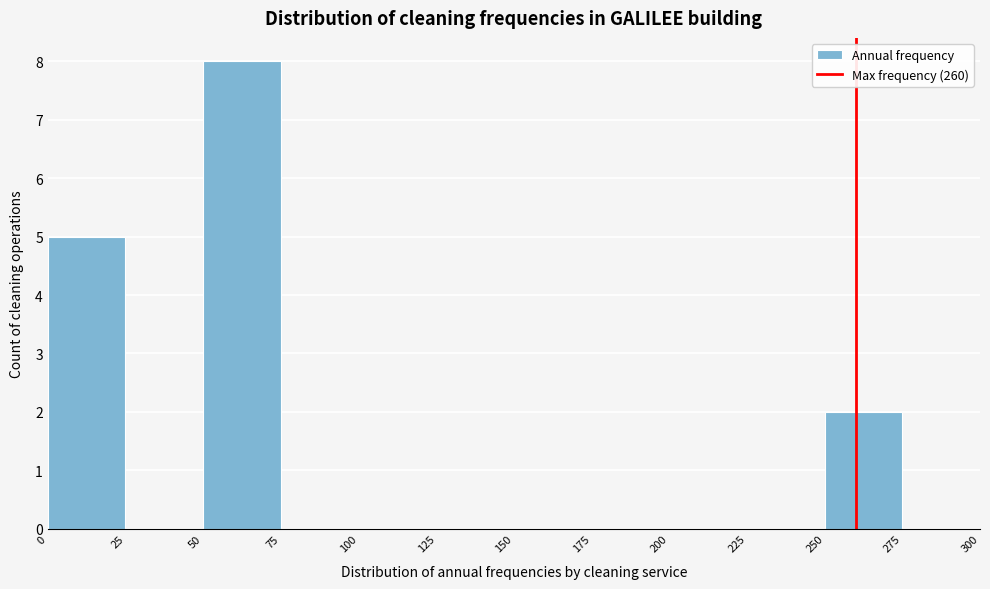

Reading left to right, list every bar in this chart as the range it spans on the x-axis followed by its height. The values are not printed on the chart, so give them approximately, as read against the axis.

0 to 25: 5
25 to 50: 0
50 to 75: 8
75 to 100: 0
100 to 125: 0
125 to 150: 0
150 to 175: 0
175 to 200: 0
200 to 225: 0
225 to 250: 0
250 to 275: 2
275 to 300: 0